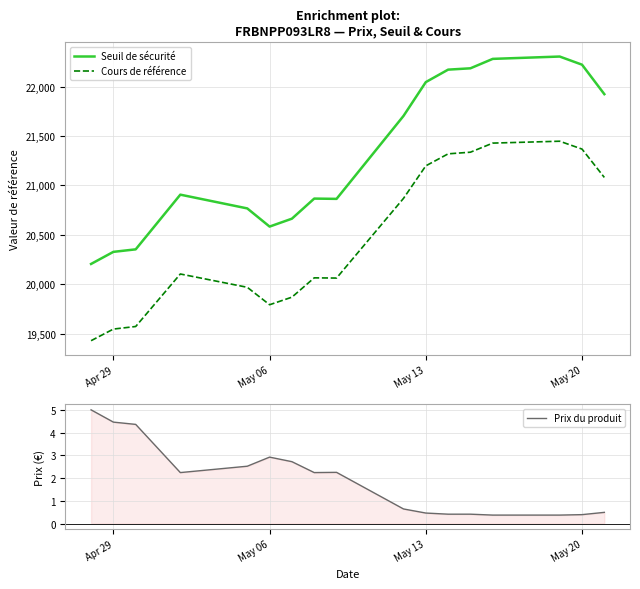

True or false: Seuil de sécurité and Cours de référence cross at least once.

False